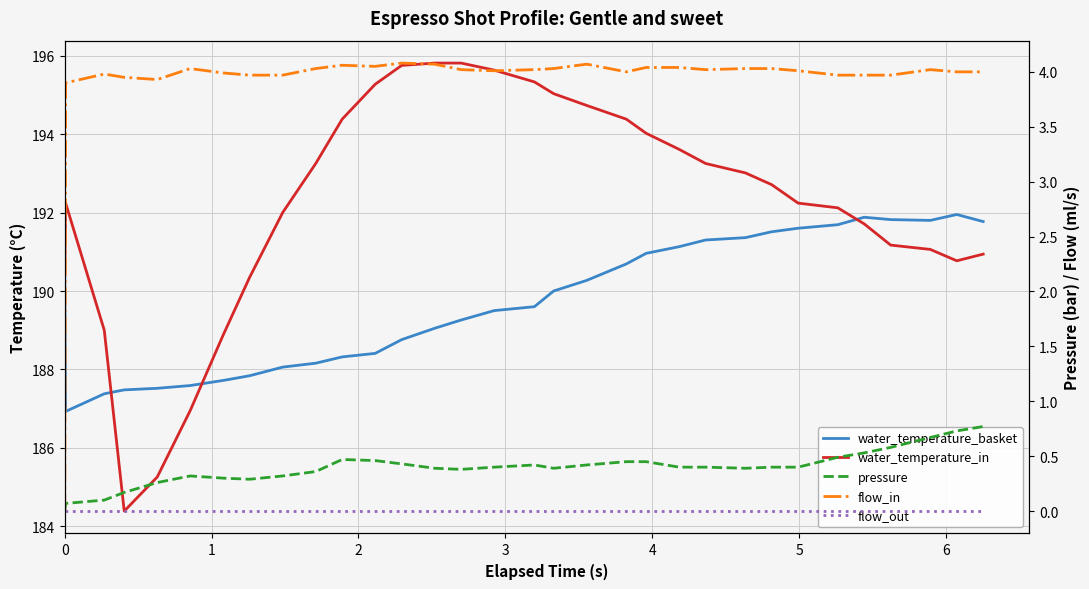

What is the difference between the maximum and minimum values in the water_temperature_in series?

11.4